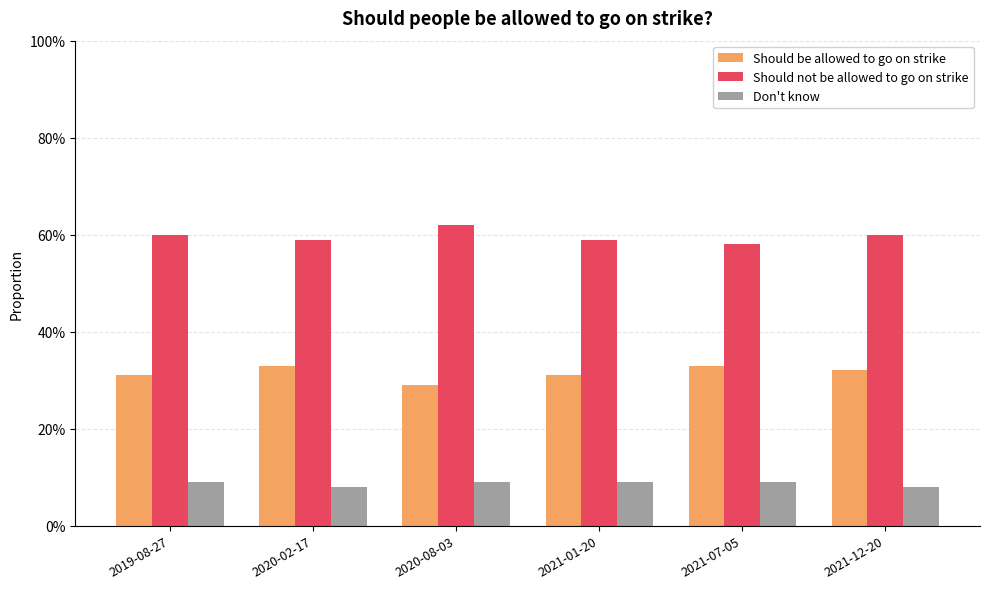

Does the chart contain any negative values?

No